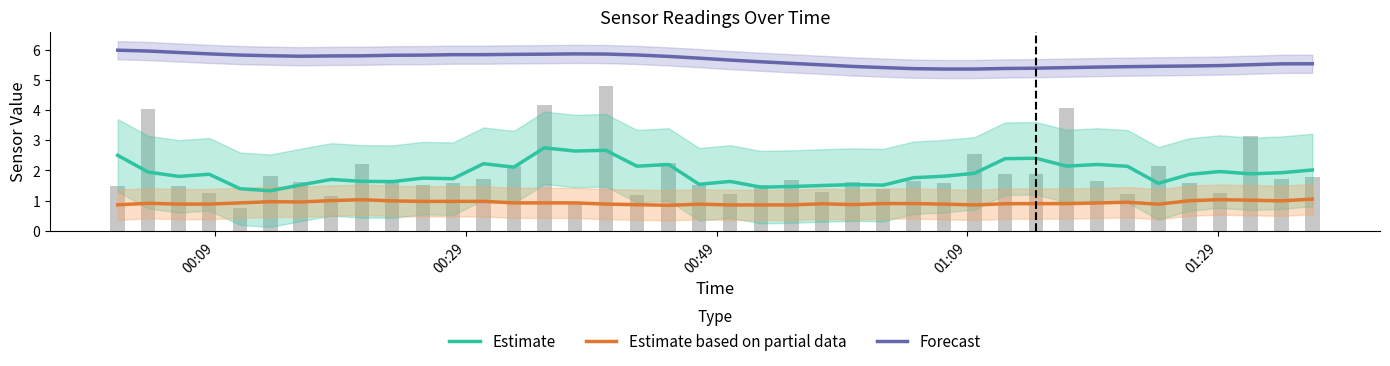

Is it true that Forecast equals 8.9 at 01:29?

False